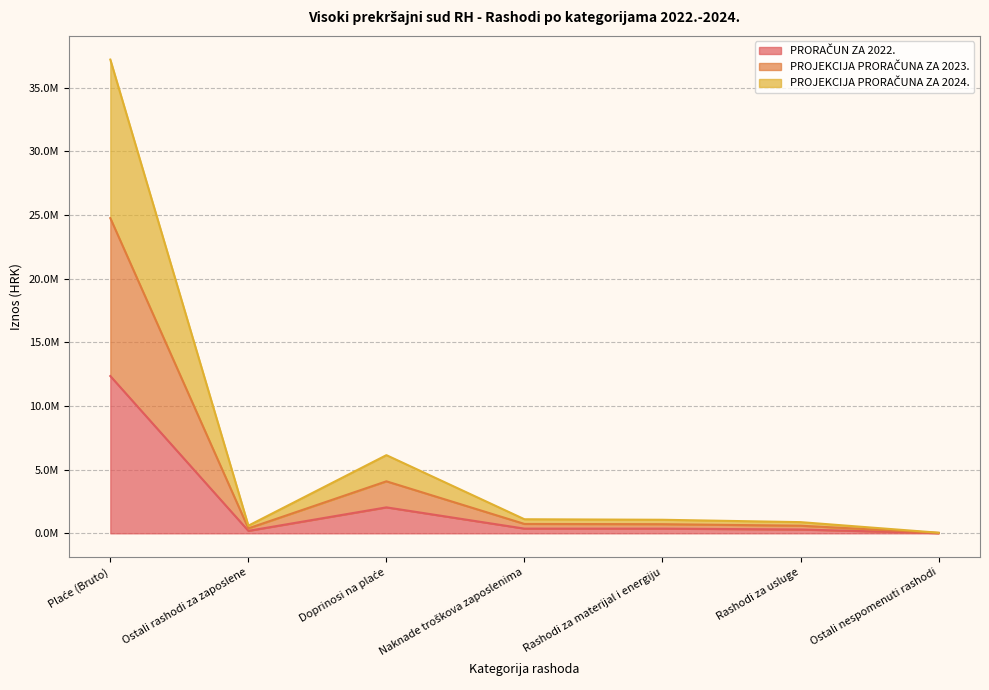

What is the maximum value for PRORAČUN ZA 2022.?

12350000